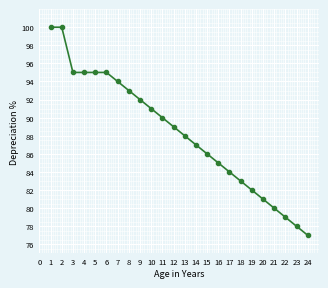

What is the minimum value shown in the chart?

77